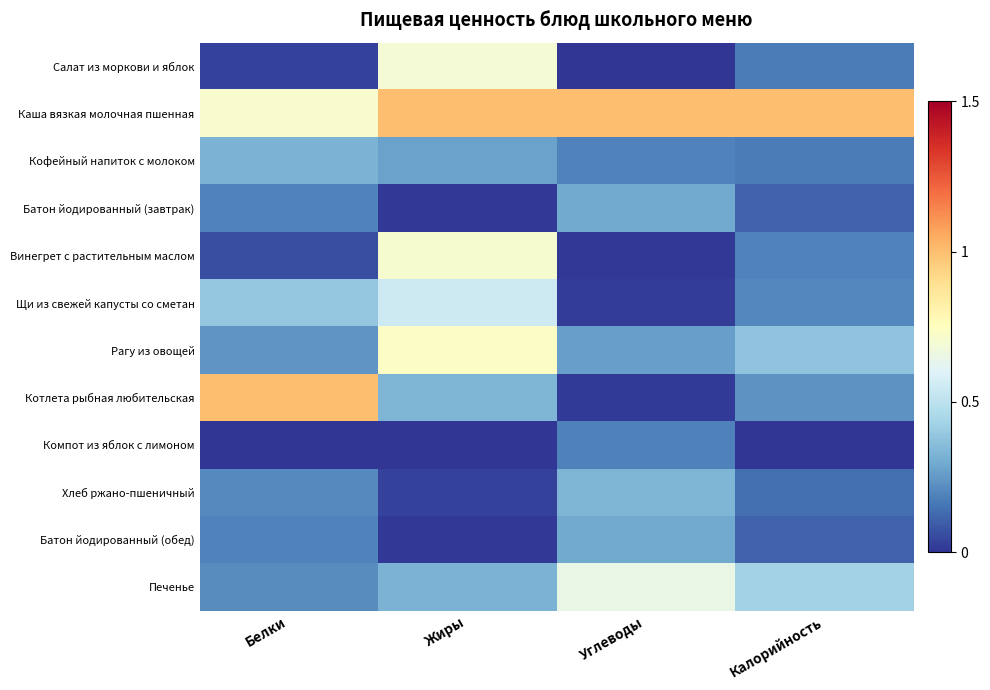

Count the number of data series in this chart.

12